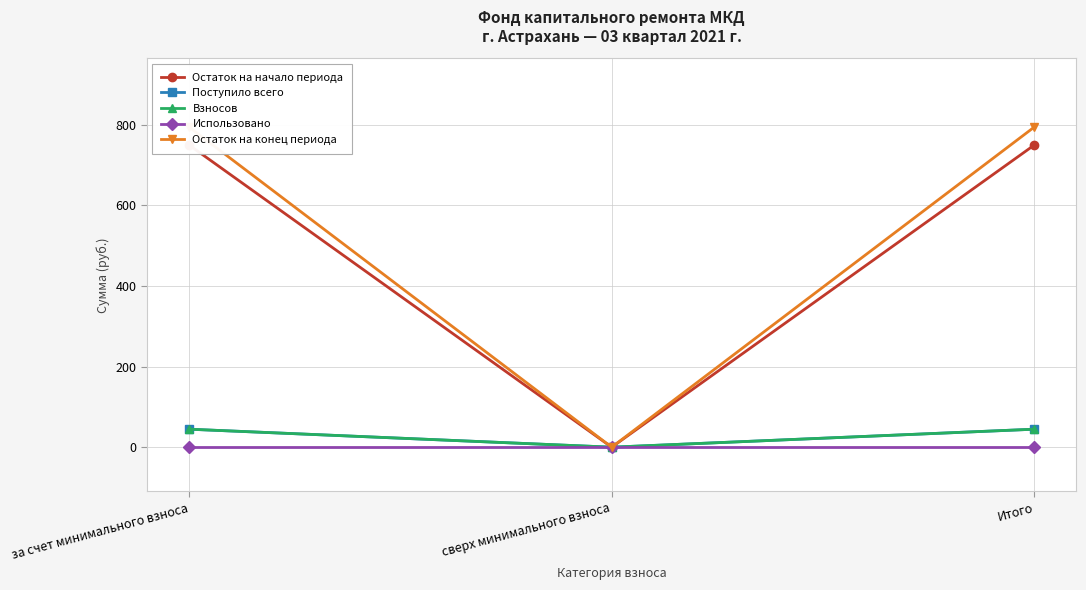

What is the sum of the Поступило всего values at сверх минимального взноса and Итого?

44.7